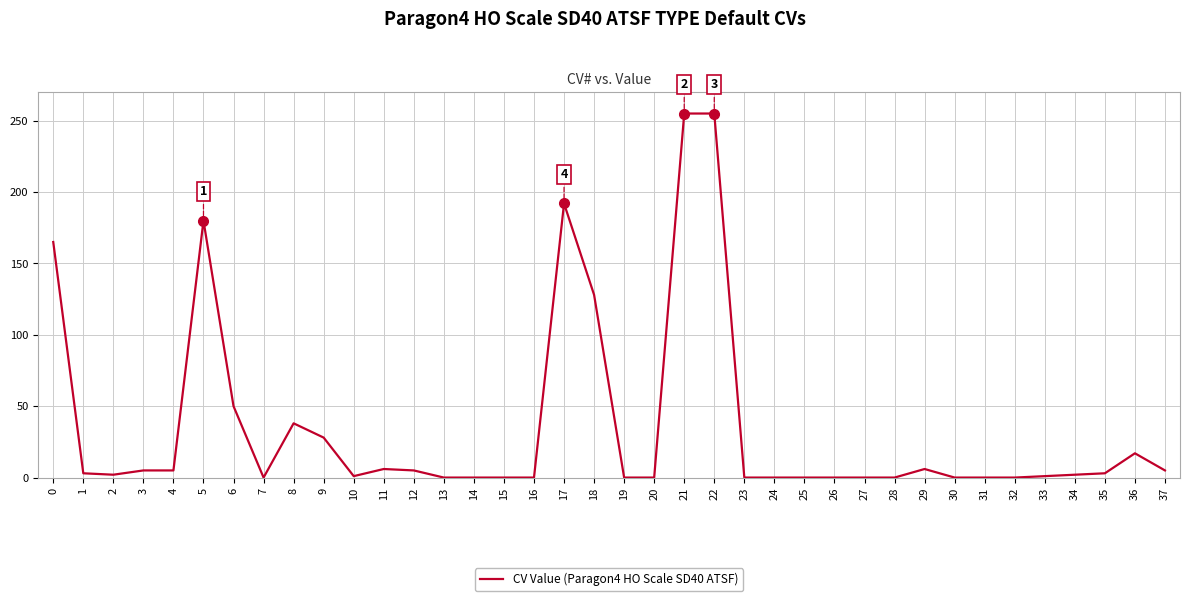

How many distinct data groups are displayed?

1